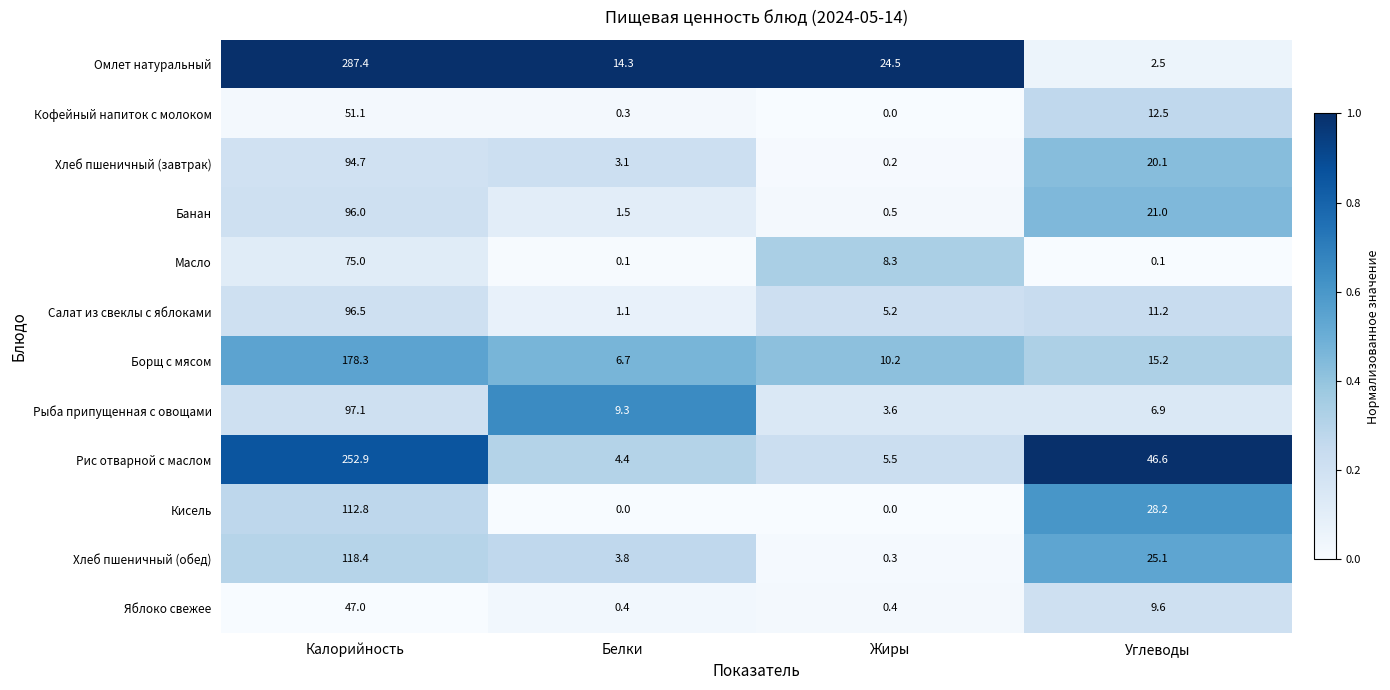

List the series in order of their peak value, highest first.

Омлет натуральный, Рис отварной с маслом, Борщ с мясом, Хлеб пшеничный (обед), Кисель, Рыба припущенная с овощами, Салат из свеклы с яблоками, Банан, Хлеб пшеничный (завтрак), Масло, Кофейный напиток с молоком, Яблоко свежее